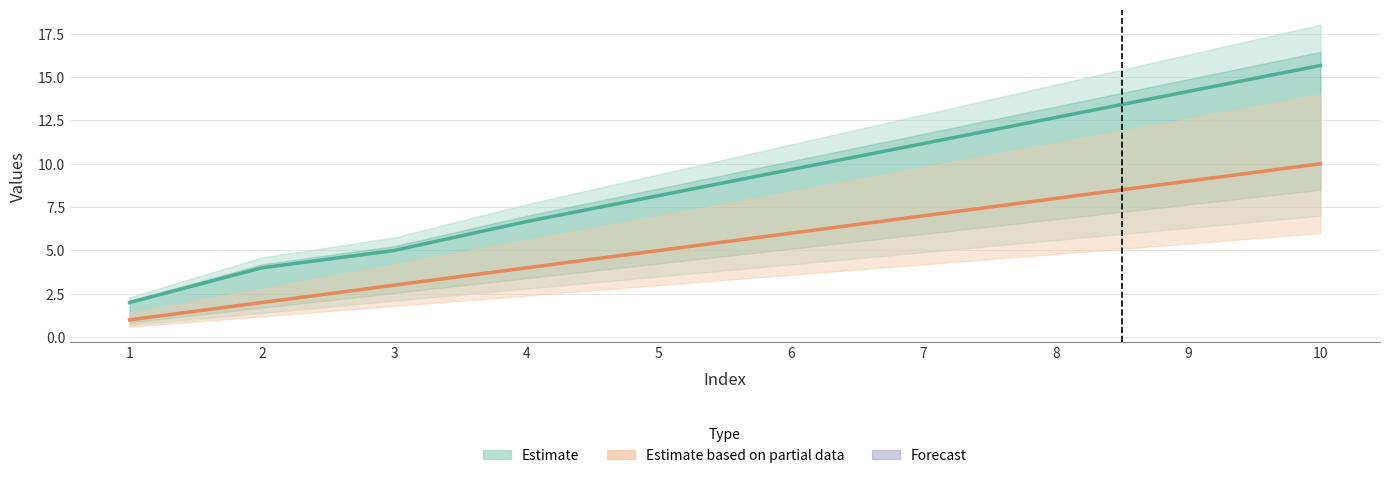

What is the approximate value of col_1 (Estimate based on partial data) at 5?

5.0